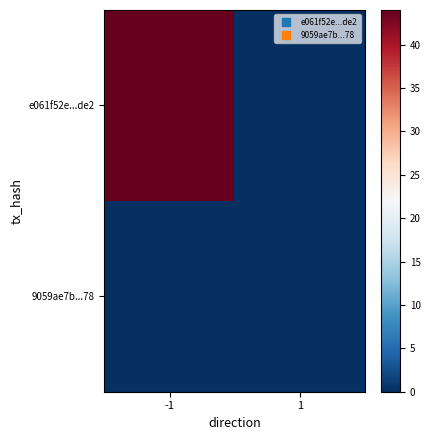

Reading left to right, extract all data points from this chart.

e061f52e...de2: -1=44	1=0
9059ae7b...78: -1=0	1=0